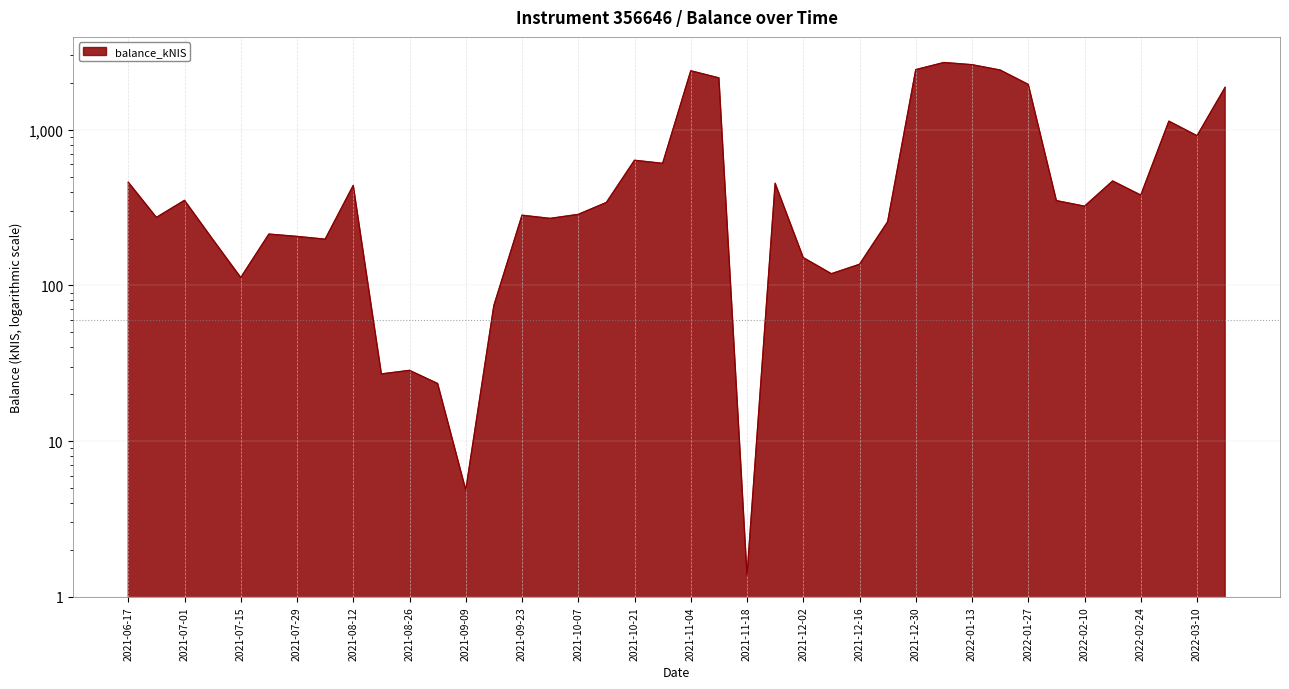

What is the label of the 4th point from the left?

2021-07-08